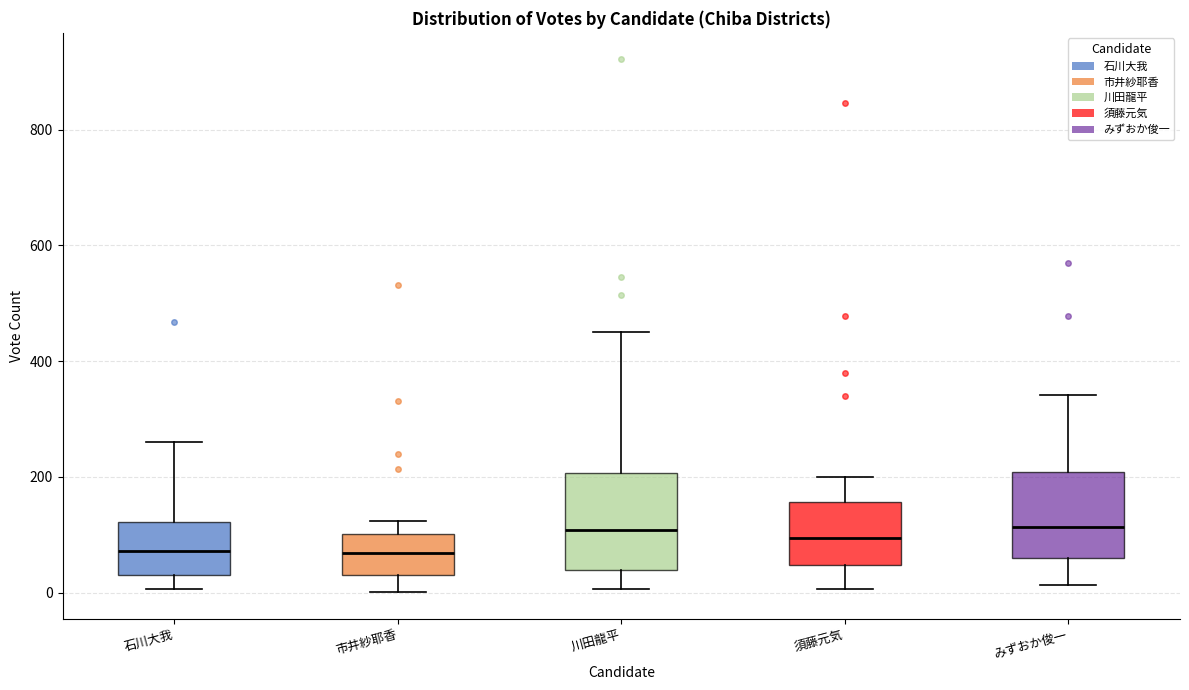

Reading left to right, read every box against the y-axis: the position of its median line, the range the box covers, and the ends of its whiskers. The values are not printed on the chart, so give them approximately, as read against the axis.

石川大我: median 80, box 40 to 120, whiskers 0 to 260
市井紗耶香: median 60, box 40 to 100, whiskers 0 to 120
川田龍平: median 100, box 40 to 200, whiskers 0 to 460
須藤元気: median 100, box 40 to 160, whiskers 0 to 200
みずおか俊一: median 120, box 60 to 200, whiskers 20 to 340